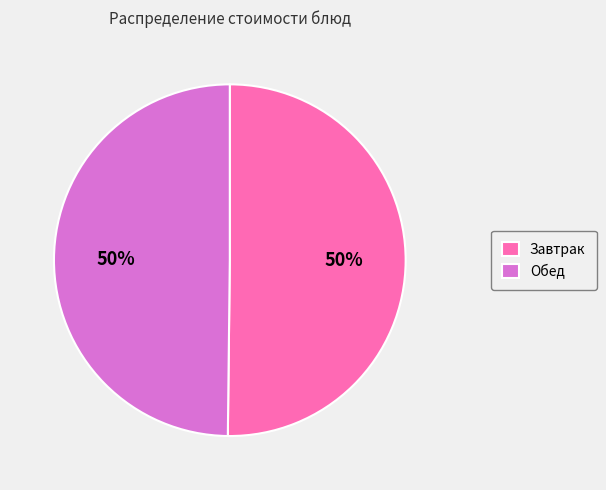

What is the ratio of the value at Обед to the value at Завтрак?

1.0